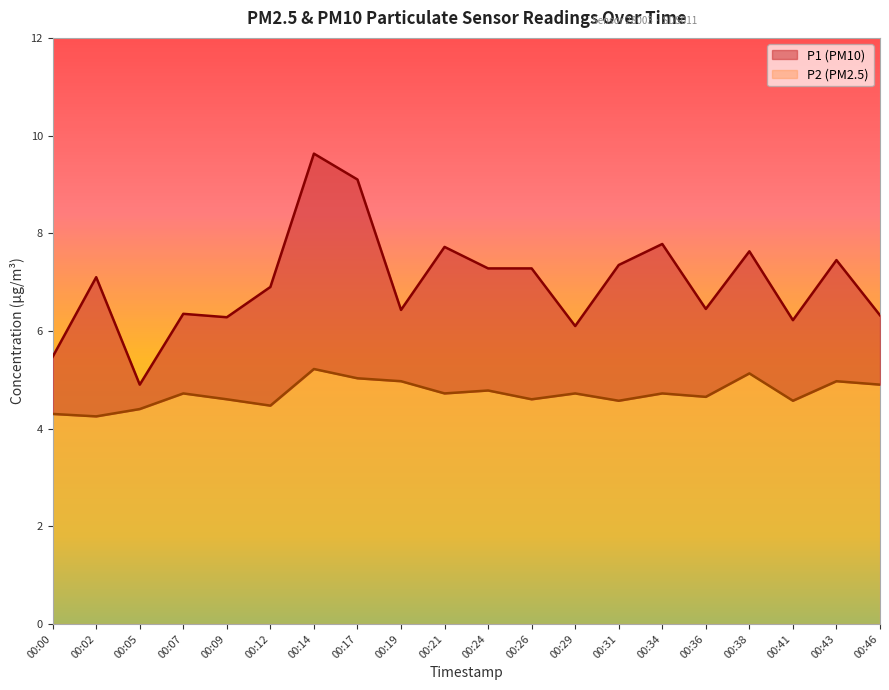

What are all the series names shown in the legend?

P1 (PM10), P2 (PM2.5)